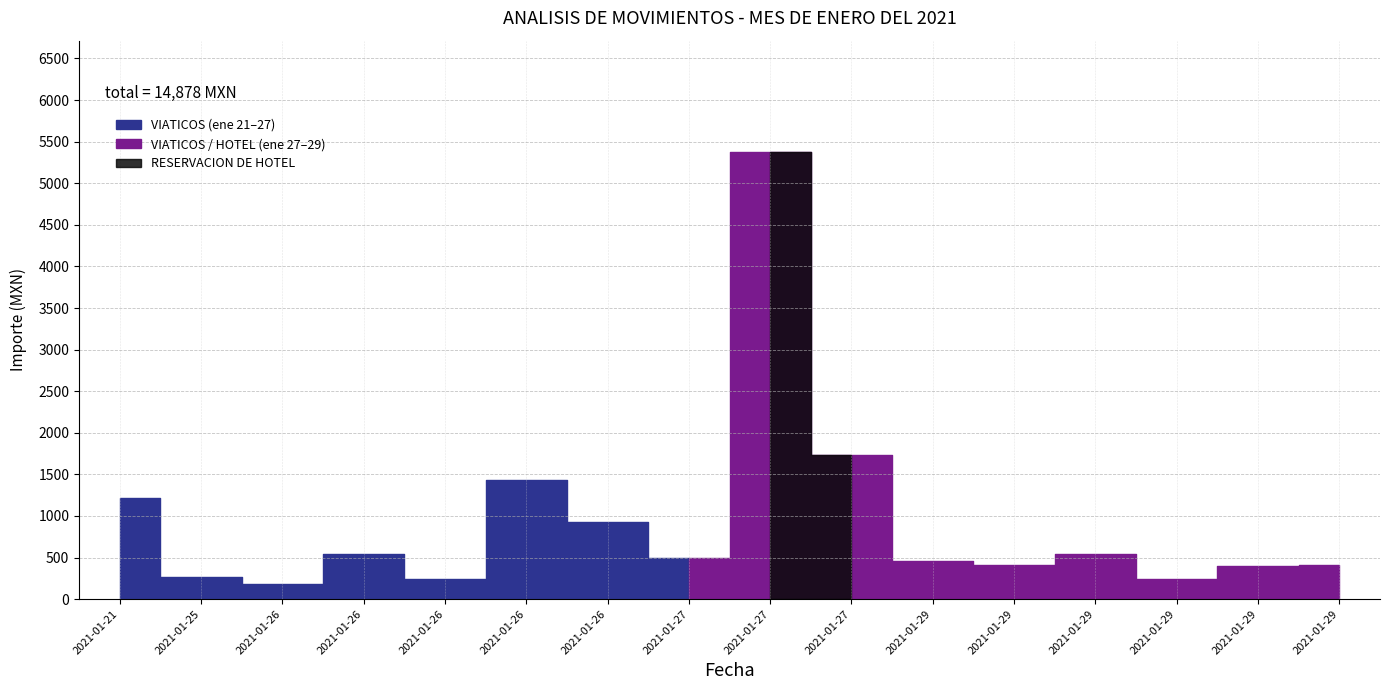

Rank the categories by value from lowest to highest.

2021-01-26, 2021-01-29, 2021-01-26, 2021-01-25, 2021-01-29, 2021-01-29, 2021-01-29, 2021-01-29, 2021-01-27, 2021-01-29, 2021-01-26, 2021-01-26, 2021-01-21, 2021-01-26, 2021-01-27, 2021-01-27